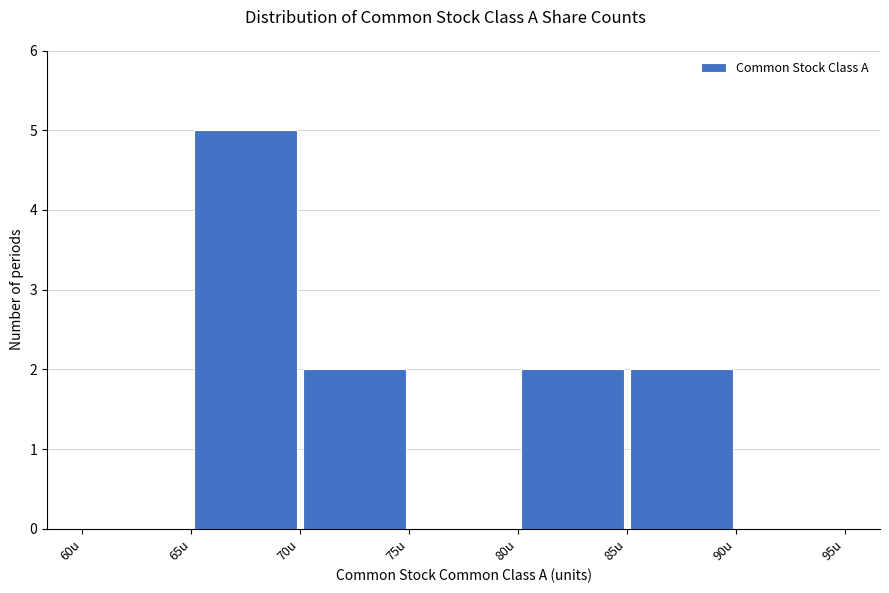

Reading left to right, list every bar in this chart as the range it spans on the x-axis followed by its height. The values are not printed on the chart, so give them approximately, as read against the axis.

60 to 65: 0
65 to 70: 5
70 to 75: 2
75 to 80: 0
80 to 85: 2
85 to 90: 2
90 to 95: 0